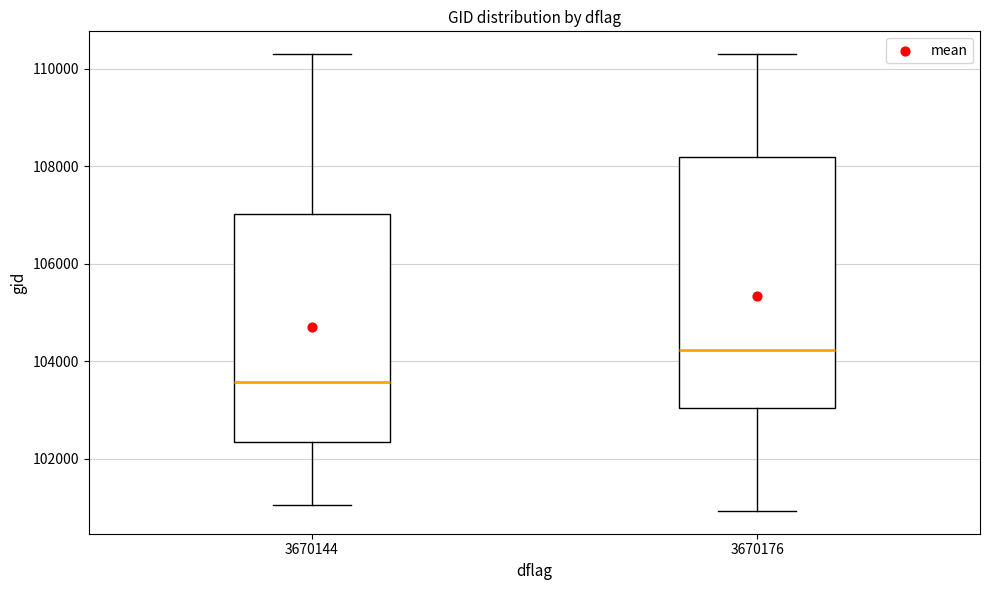

Reading left to right, transcribe this box plot: for each box, give where its median line is, the range the box spans, and where its two whiskers end, as read against the y-axis. The values are not printed on the chart, so give them approximately, as read against the axis.

3670144: median 103600, box 102400 to 107000, whiskers 101000 to 110200
3670176: median 104200, box 103000 to 108200, whiskers 101000 to 110200